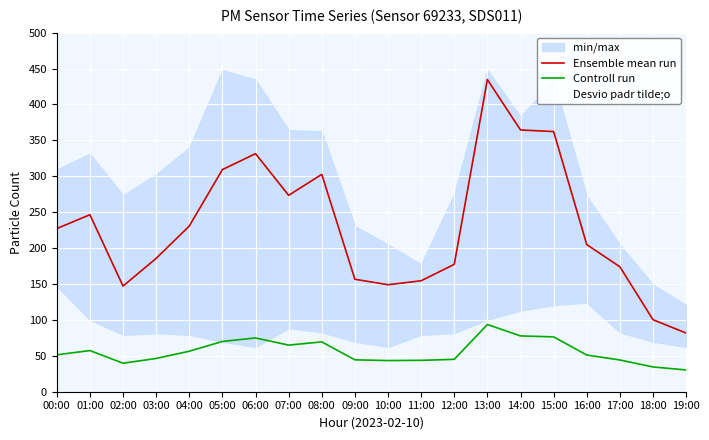

Reading left to right, transcribe all the data shown in this chart.

Ensemble mean run: 227.2	246.5	147.1	185.7	230.7	309.3	331.5	273.5	302.7	156.6	149.0	154.5	177.4	434.7	364.5	362.3	204.9	174.0	100.3	81.7
Controll run: 51.4	57.3	39.7	46.3	56.4	70.0	74.9	64.9	69.4	44.4	43.4	43.7	45.1	93.6	77.7	76.4	51.1	44.2	34.5	30.3